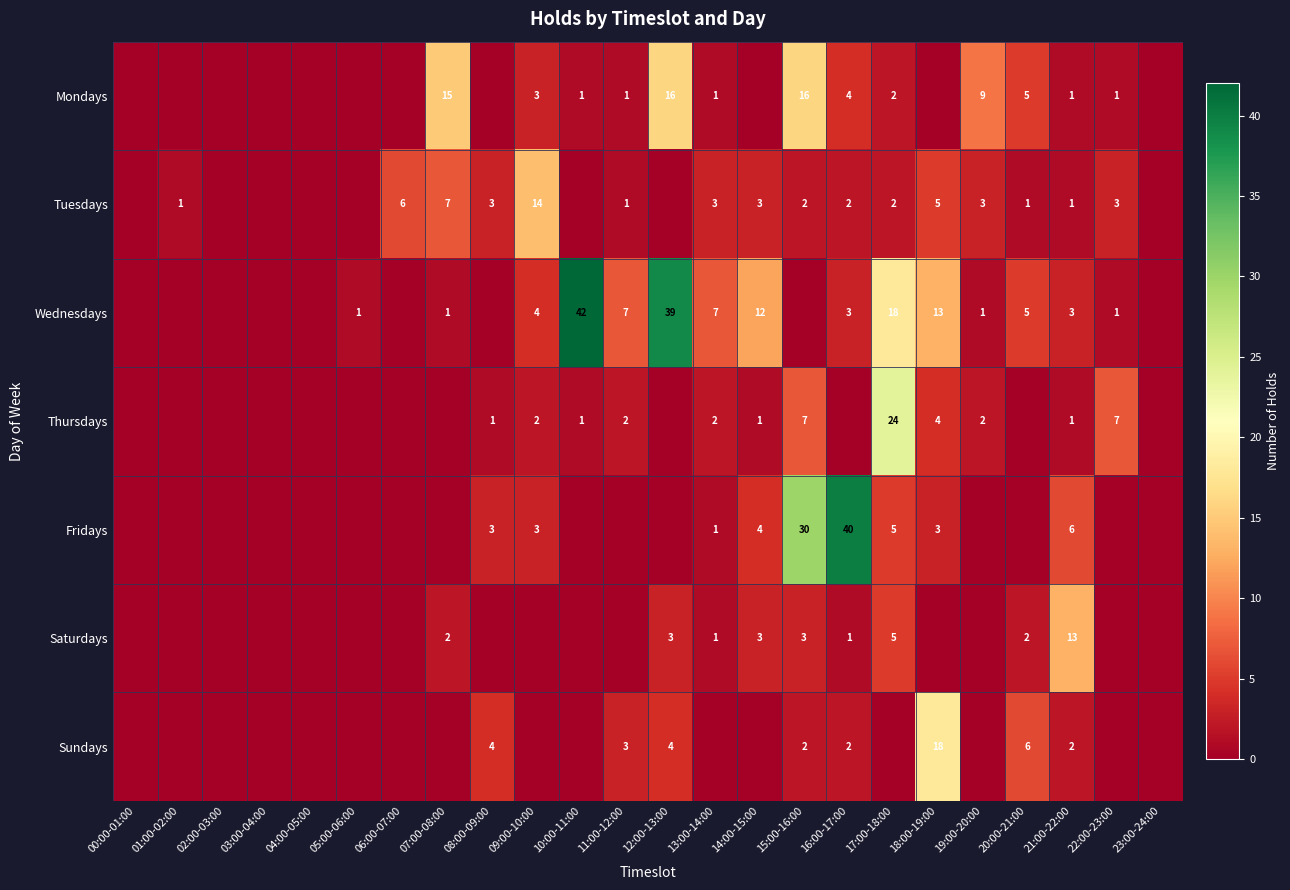

Is the value of Tuesdays at 20:00-21:00 greater than the value of Wednesdays at 11:00-12:00?

No